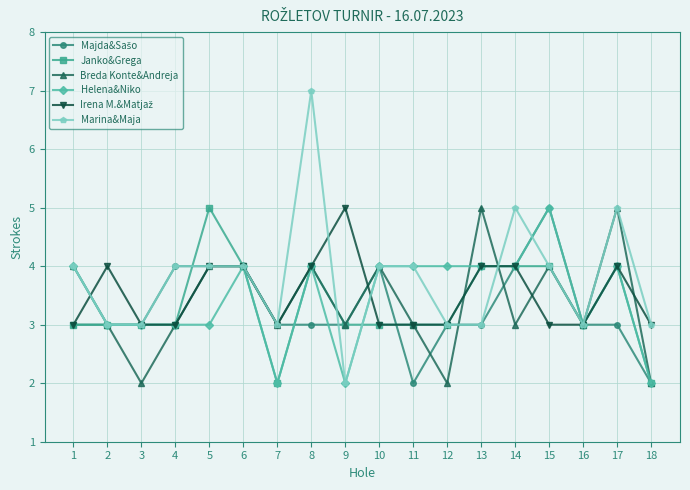

Which series has the largest total across all categories?

Marina&Maja